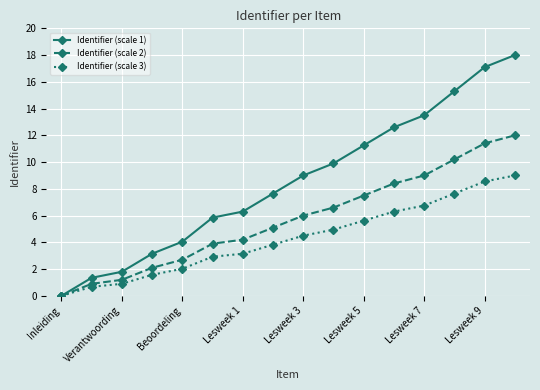

What is the highest value of the Identifier (scale 2) series?

12.0